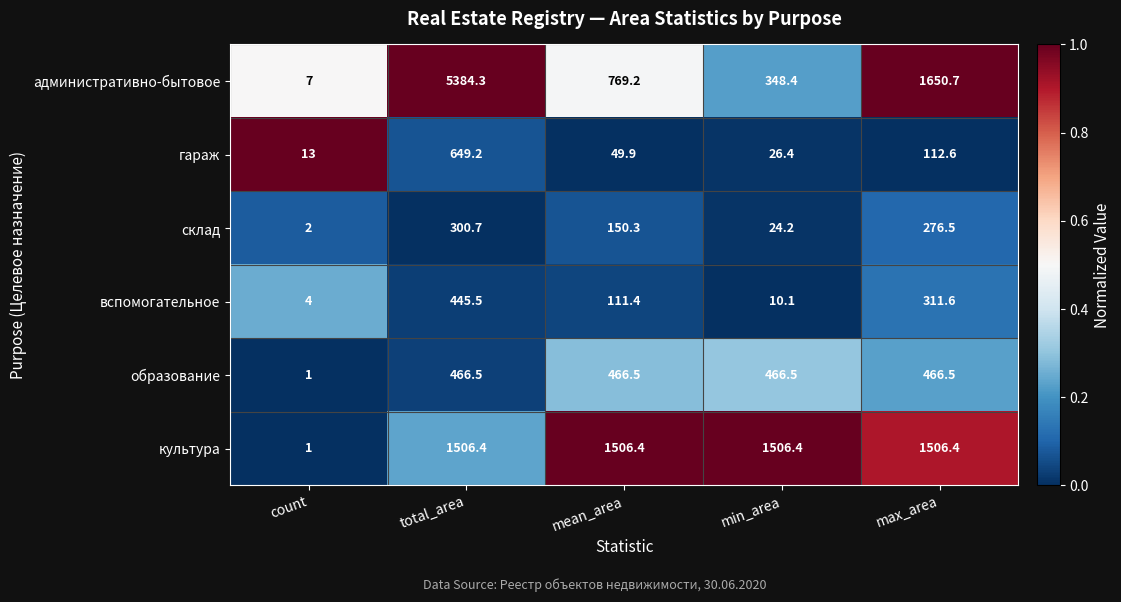

Which series changed the most between count and max_area?

административно-бытовое